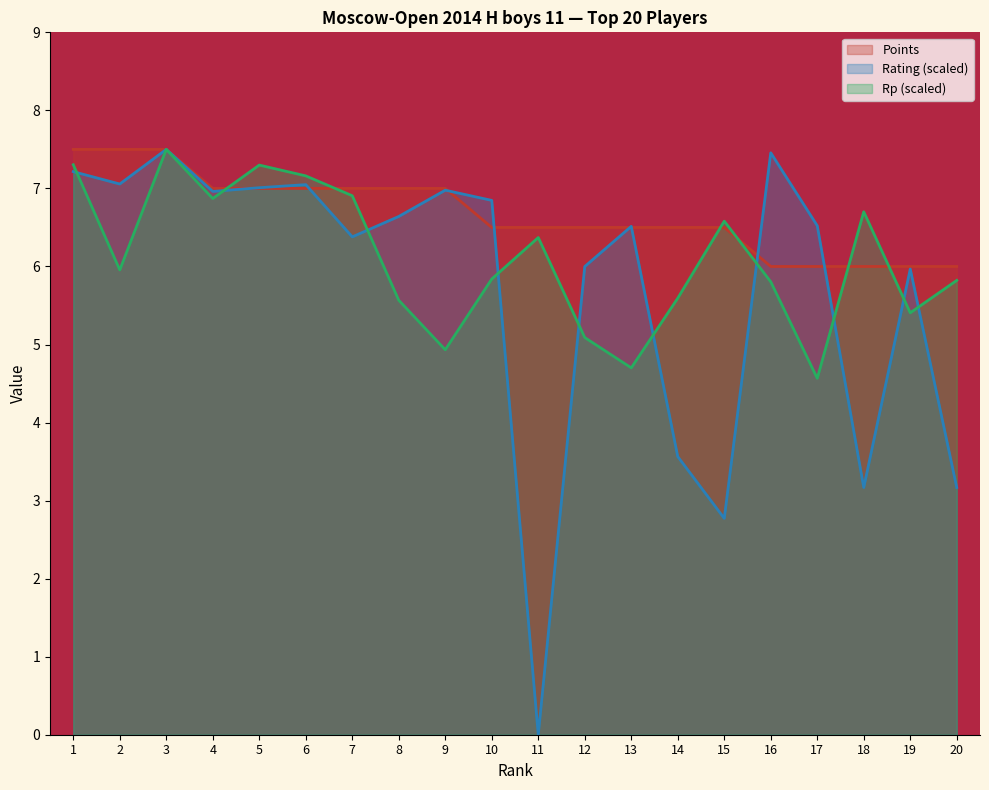

At how many categories does at least one series exceed 0?

20